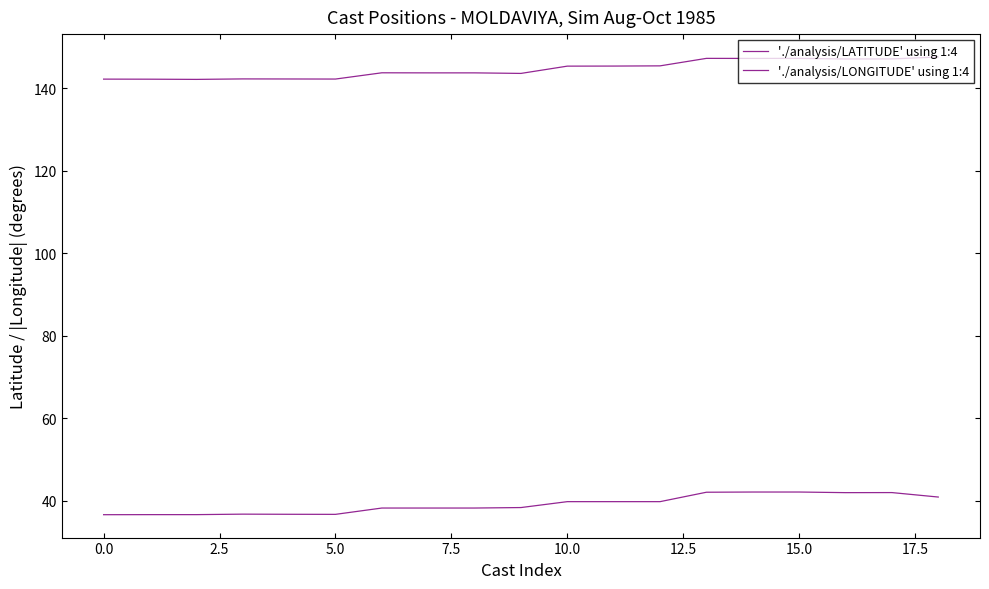

At how many categories does at least one series exceed 42?

19